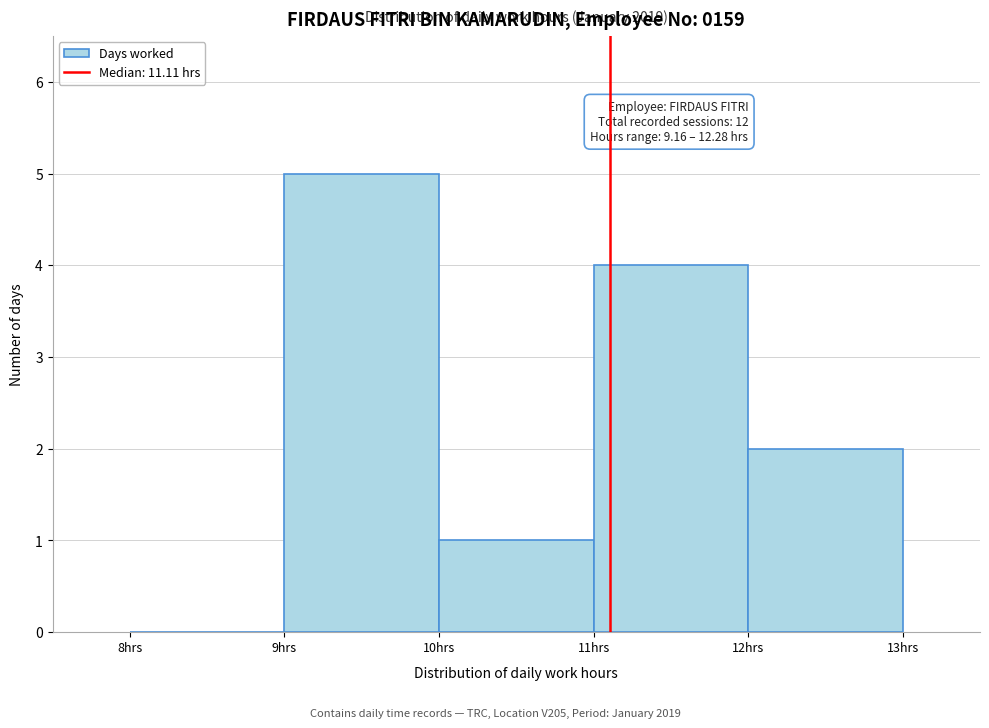

Which range on the x-axis has the tallest bar?

9 to 10